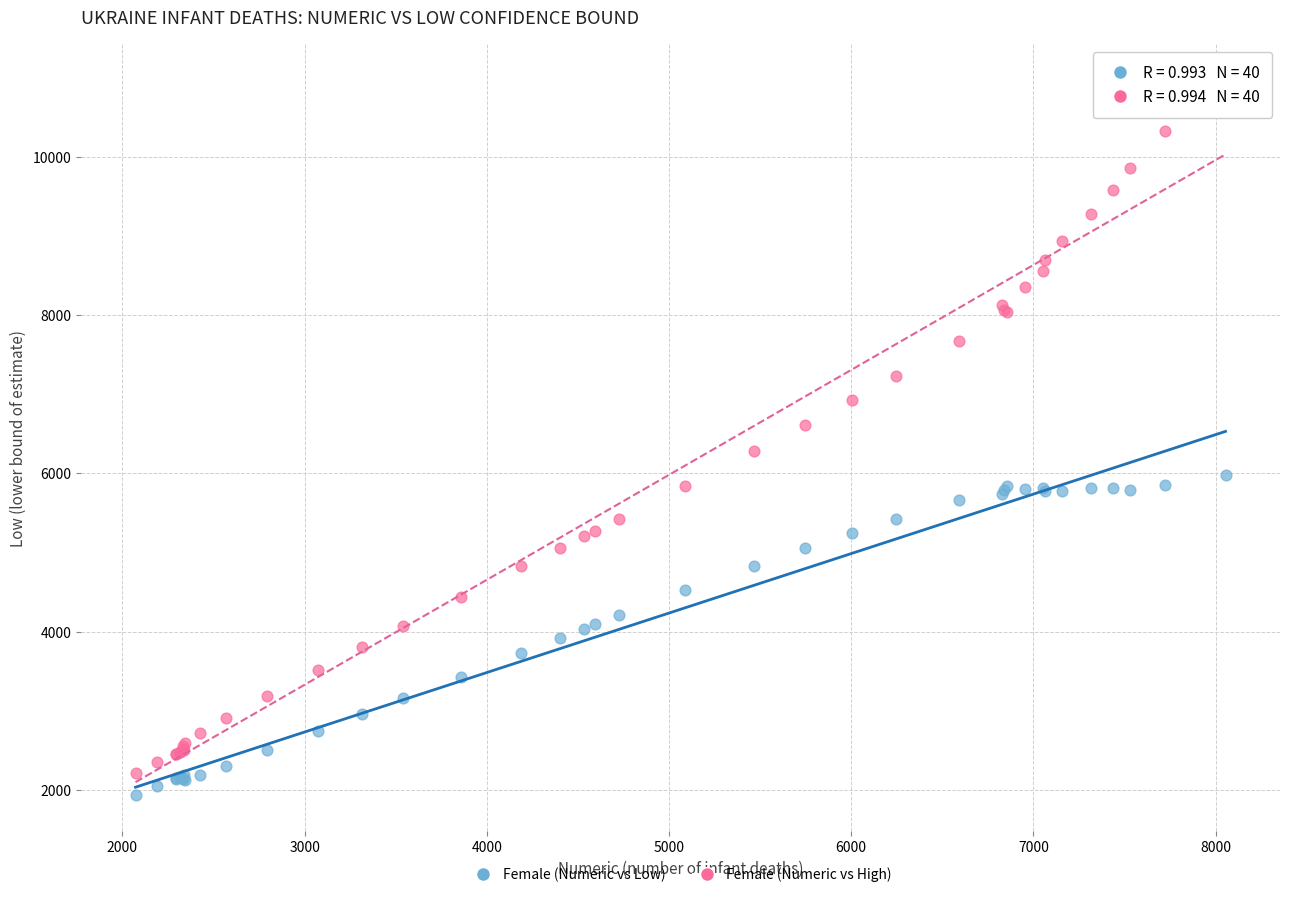

Which series contains the highest Y value?

Female (Numeric vs High)